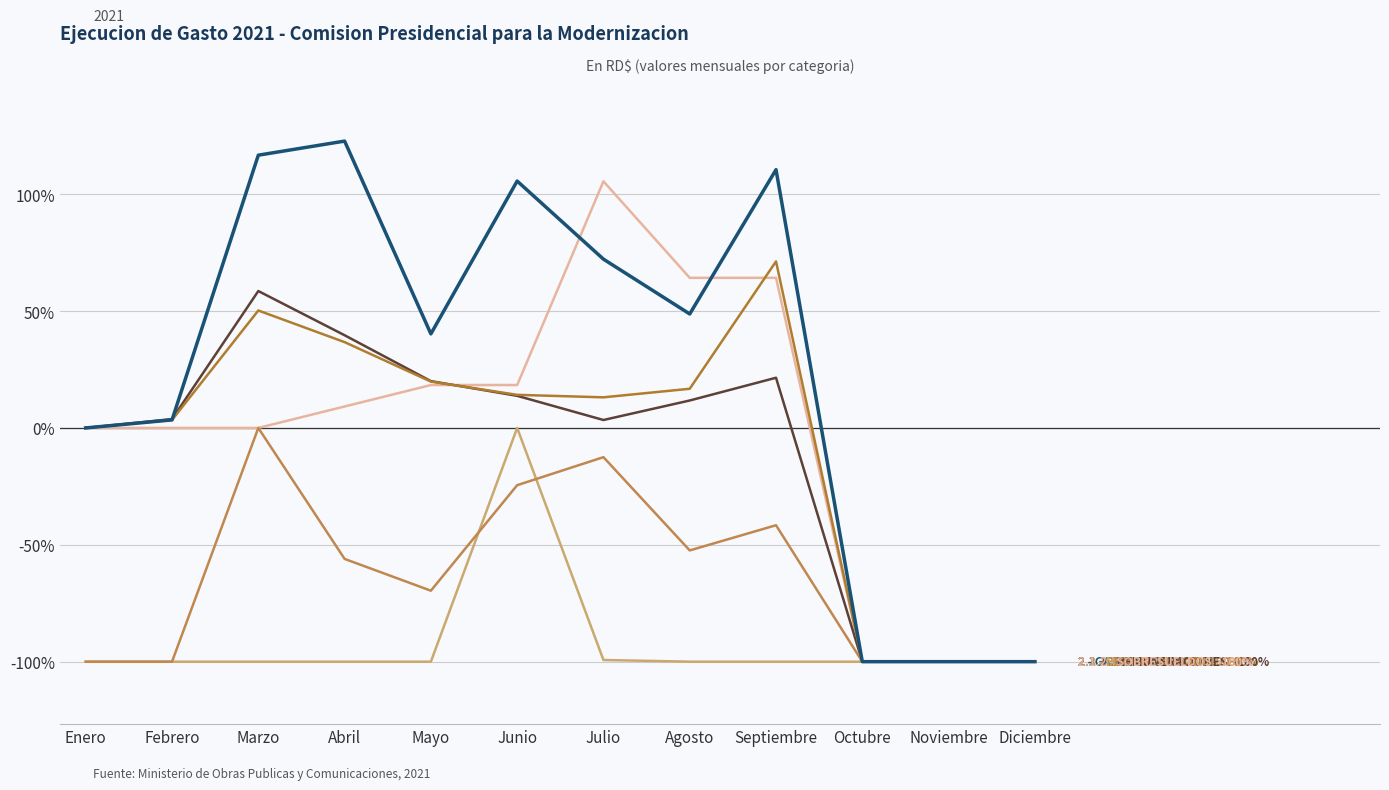

Is this an area chart (filled region under the line)?

No